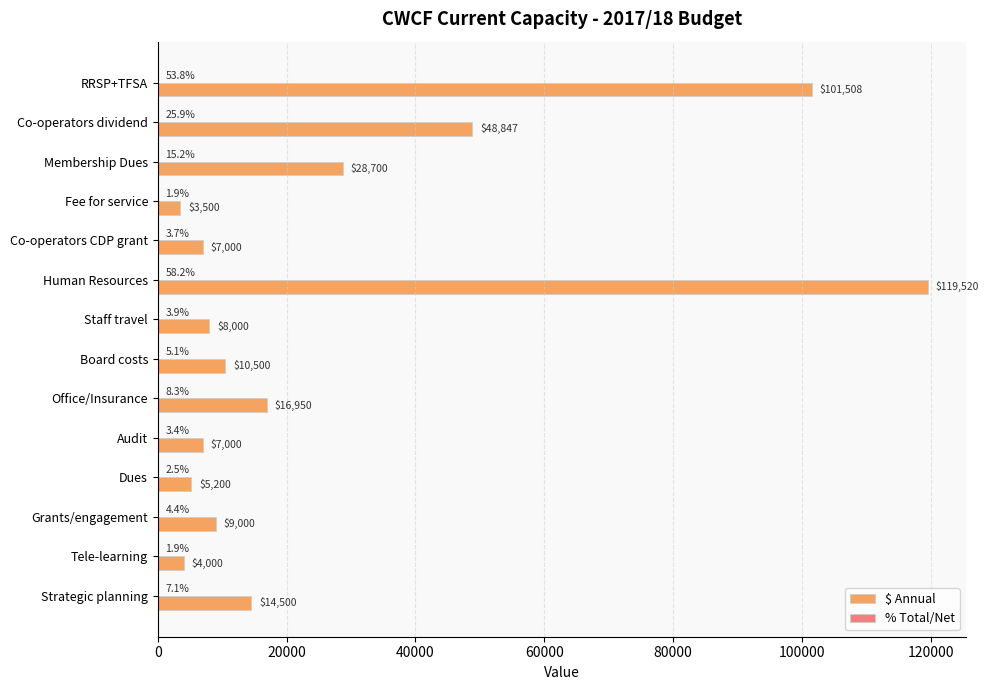

The $ Annual series shows 3500.0 at Fee for service. True or false?

True